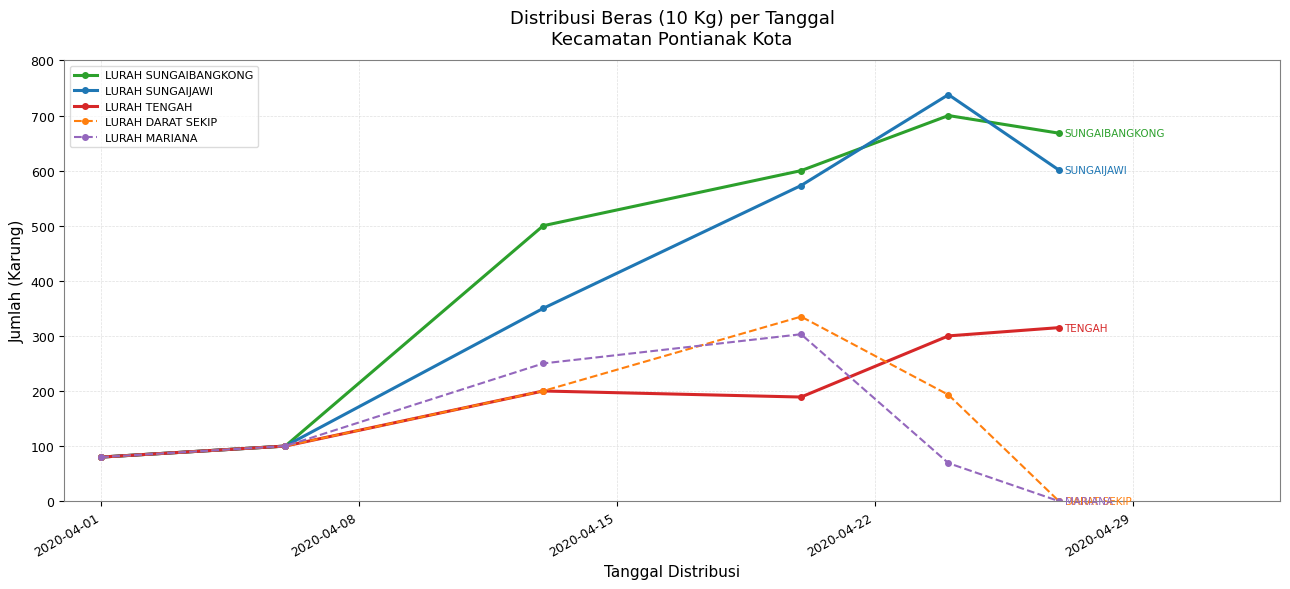

In LURAH MARIANA, how many points are higher than both neighbors (excluding endpoints)?

1